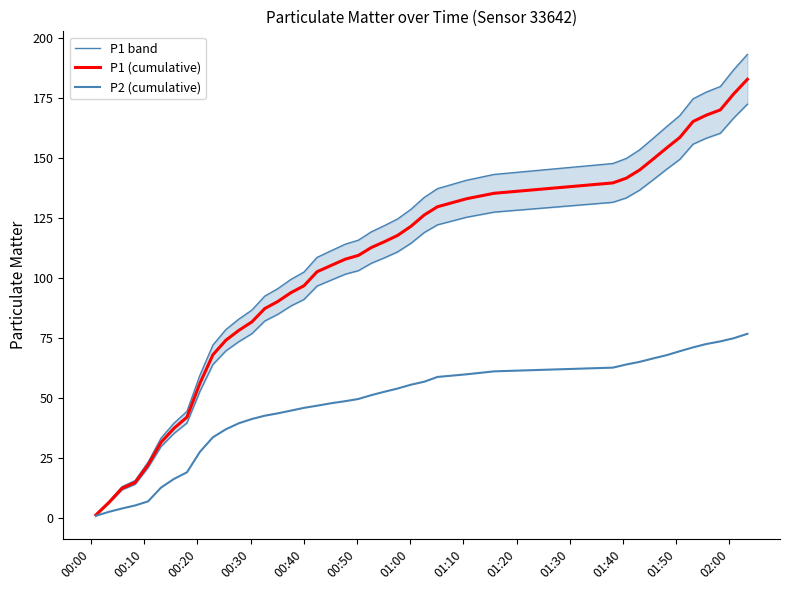

What is the sum of all P1 band values?

4291.8